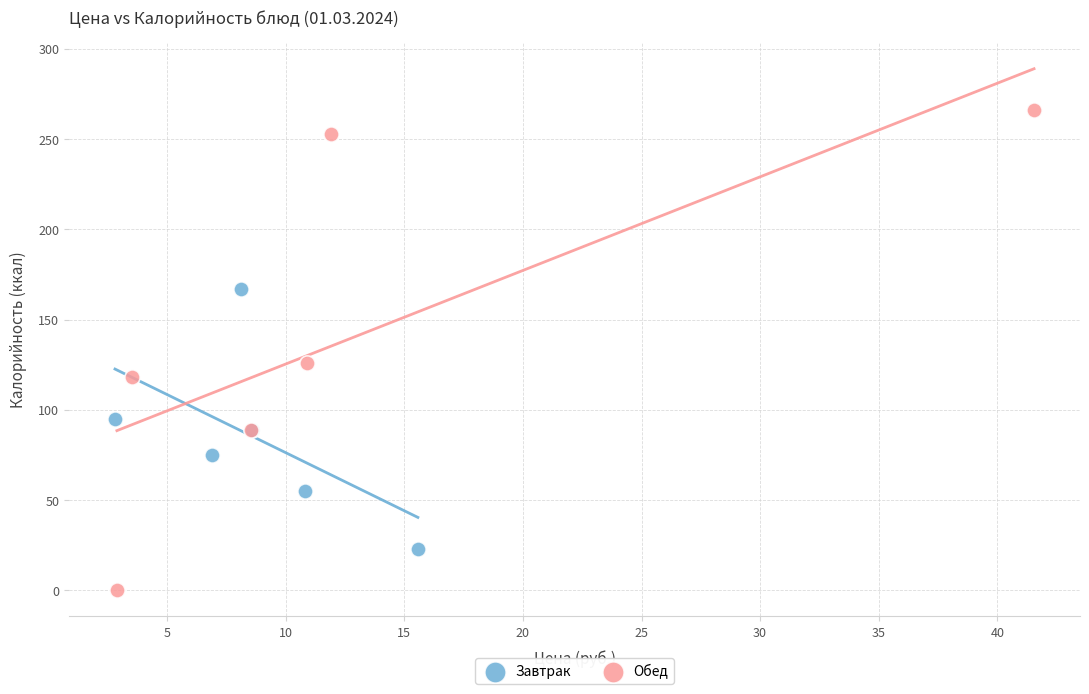

Which series has the largest Y range (max minus min)?

Обед